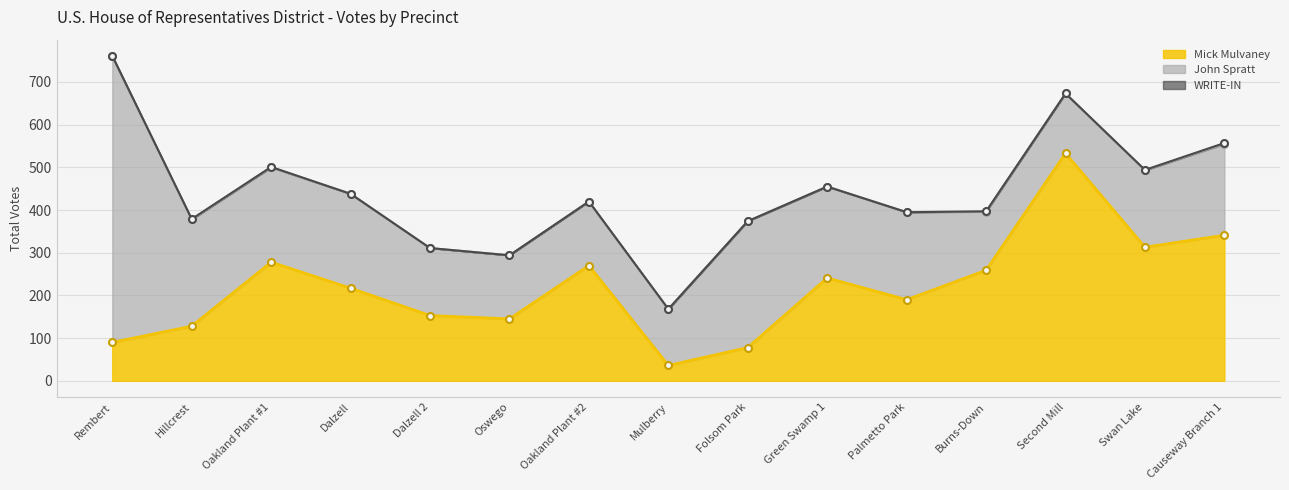

Between Oakland Plant #1 and Oakland Plant #2, which series saw the biggest shift?

John Spratt